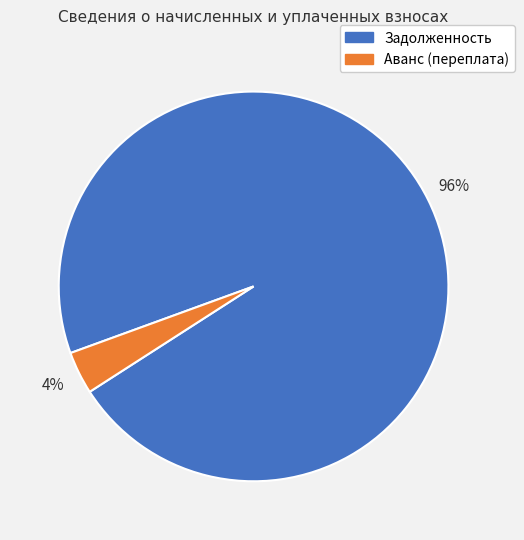

Combined, do Аванс (переплата) and Задолженность account for over 50%?

Yes